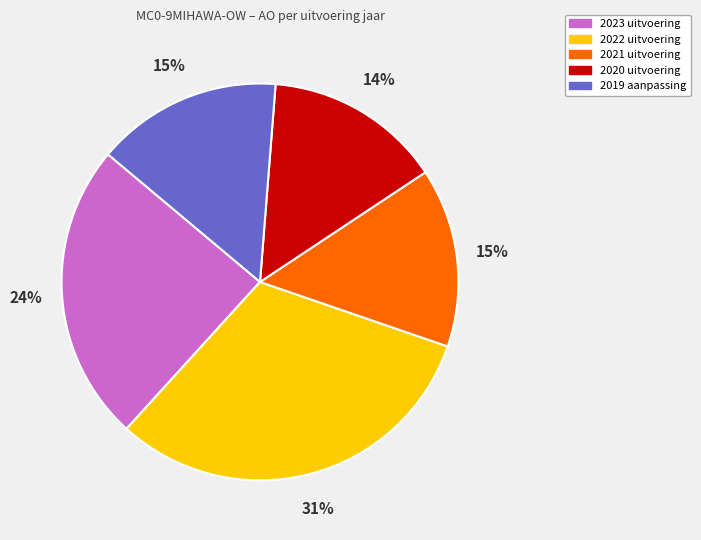

Do 2020 uitvoering and 2019 aanpassing together represent more than half of the pie?

No